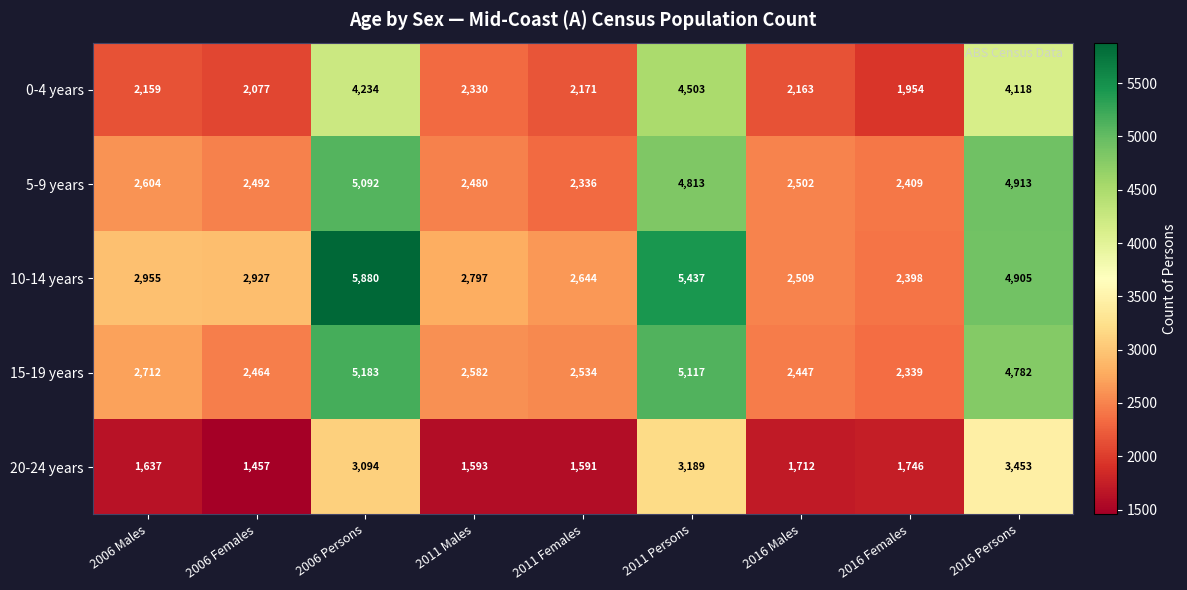

Where is 5-9 years nearest to the value 3714?

2011 Persons